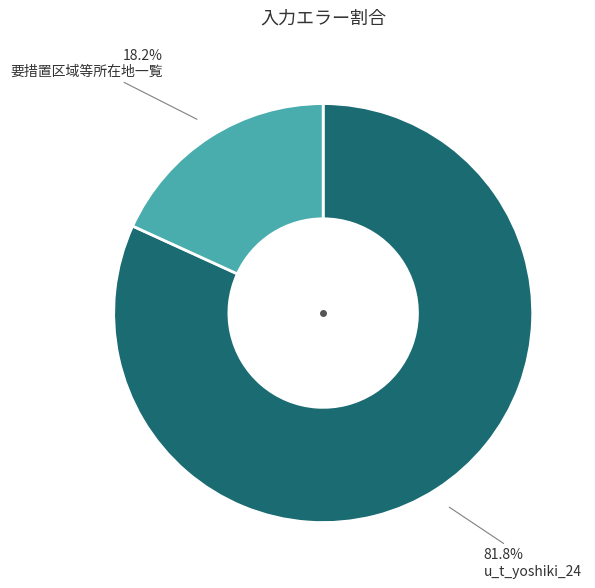

What percentage is NOT represented by 要措置区域等所在地一覧?

81.8%